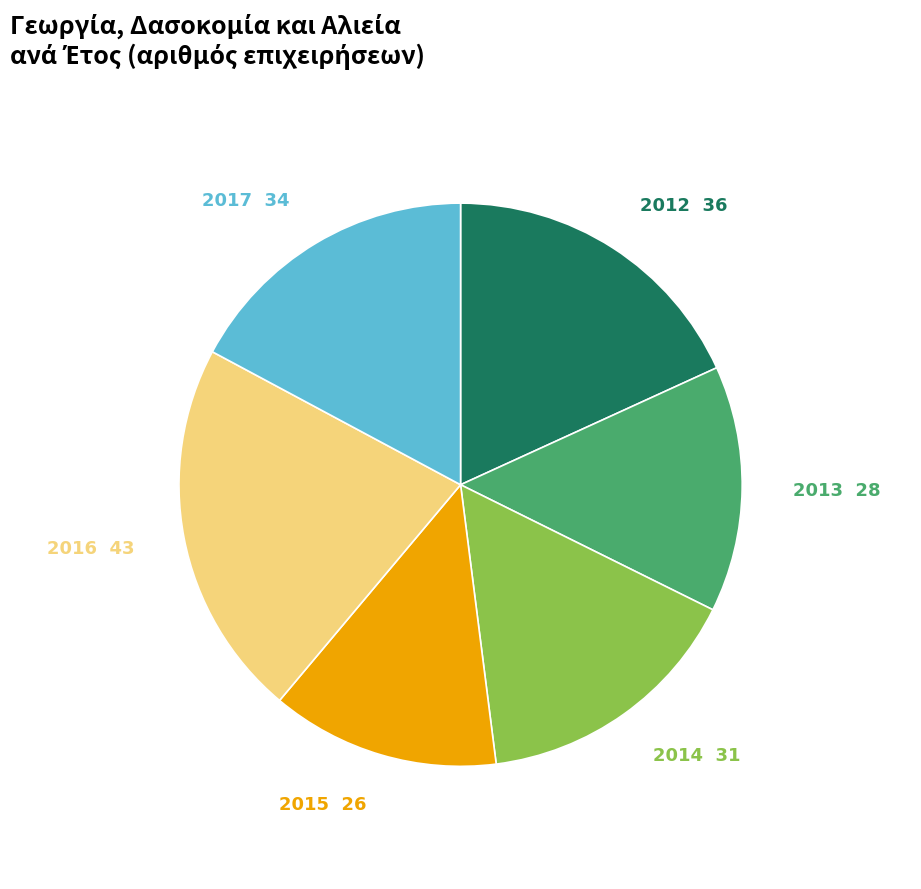

Is there any slice that represents more than half of the pie?

No